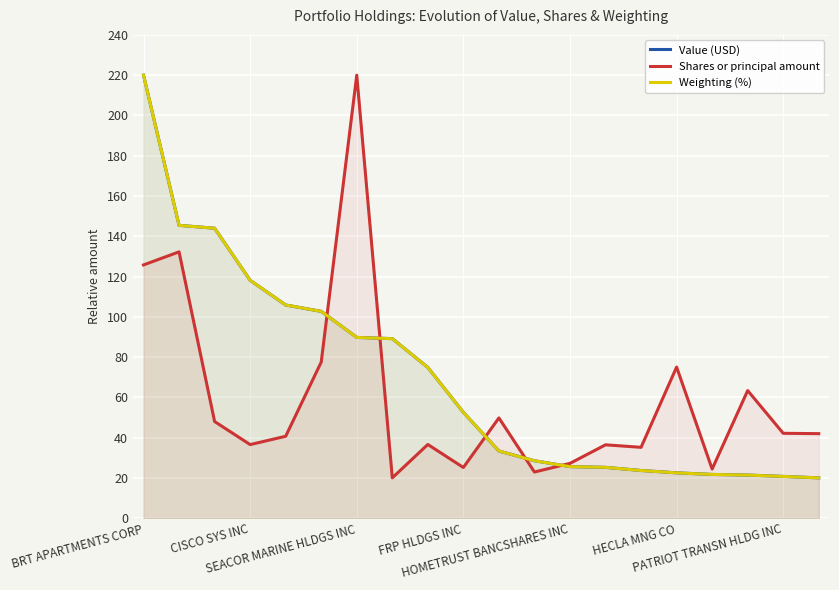

Reading left to right, what are all the values shown in this chart?

Value (USD): 220.0	145.4	144.0	118.1	105.9	102.7	89.8	89.1	74.8	52.5	33.3	28.5	25.6	25.2	23.7	22.5	21.7	21.4	20.7	20.0
Shares or principal amount: 125.8	132.2	48.0	36.5	40.7	77.5	220.0	20.0	36.6	25.1	49.8	22.9	27.2	36.4	35.2	75.0	24.4	63.4	42.1	42.0
Weighting (%): 220.0	145.4	144.0	118.1	105.9	102.7	89.7	89.1	74.8	52.5	33.3	28.5	25.6	25.2	23.7	22.5	21.7	21.4	20.7	20.0